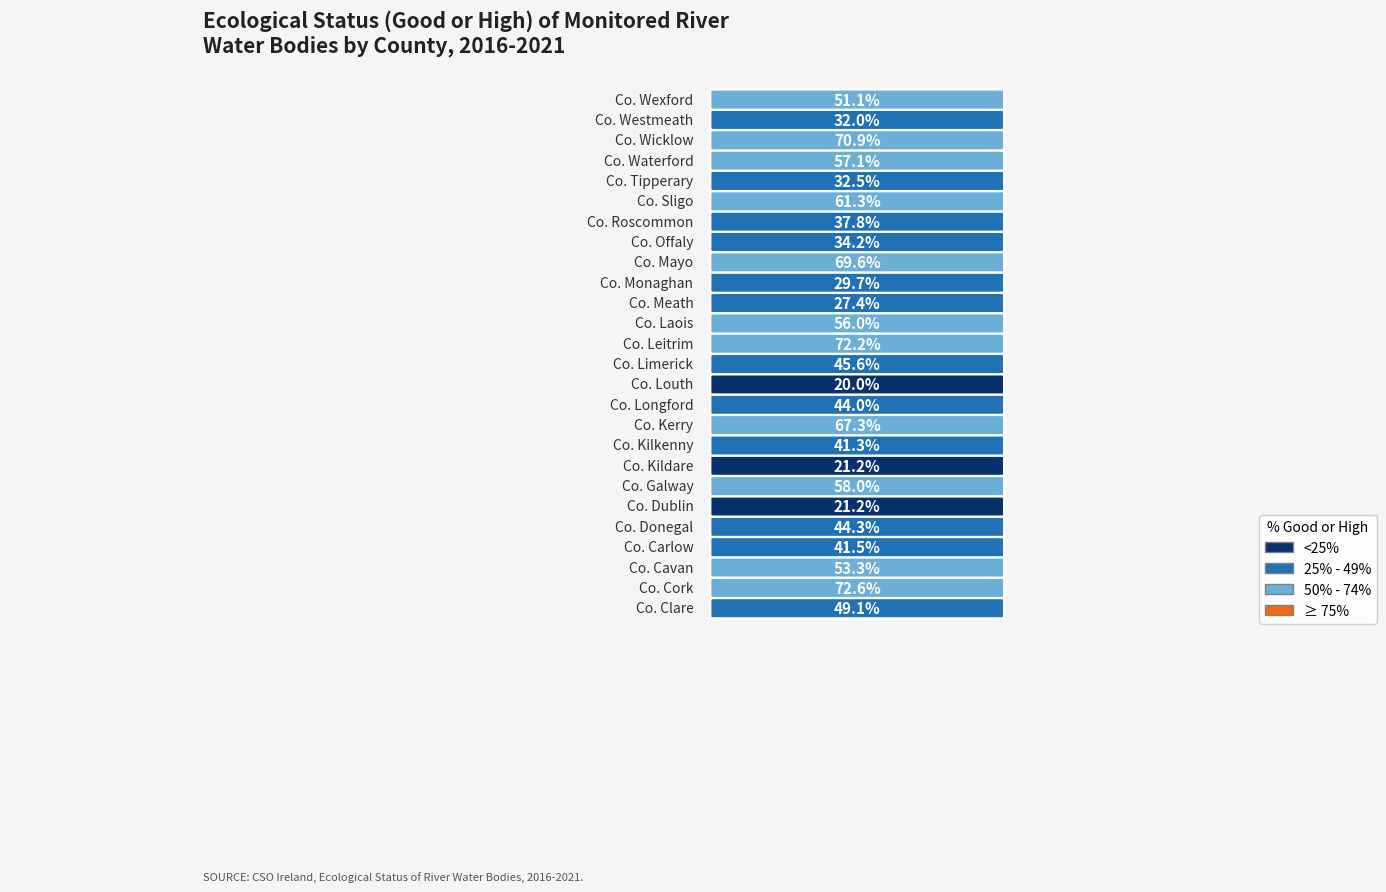

Which category has the highest value across all series?

Co. Cork